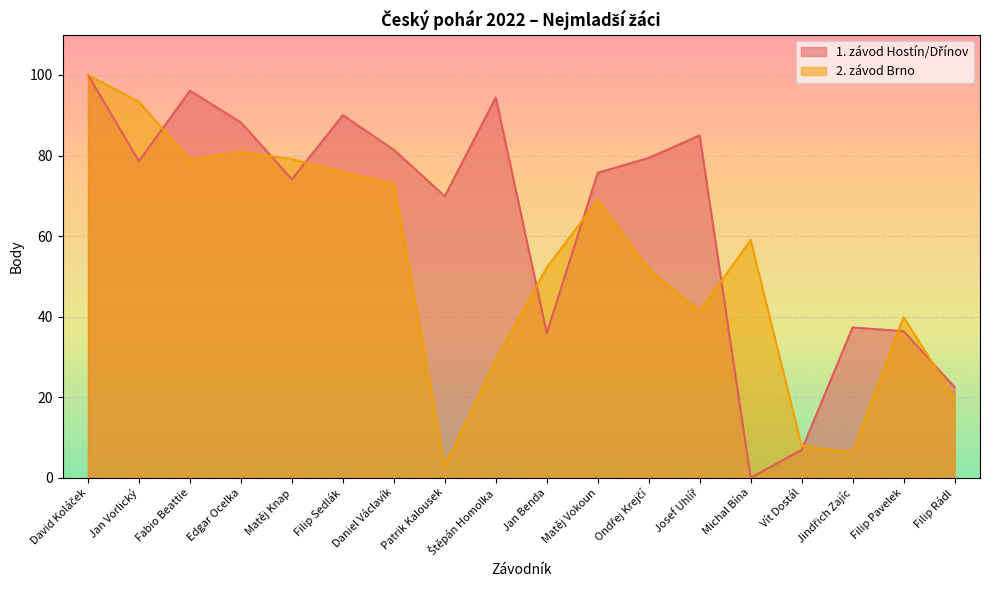

What is the total value across all series at Filip Pavelek?

76.3